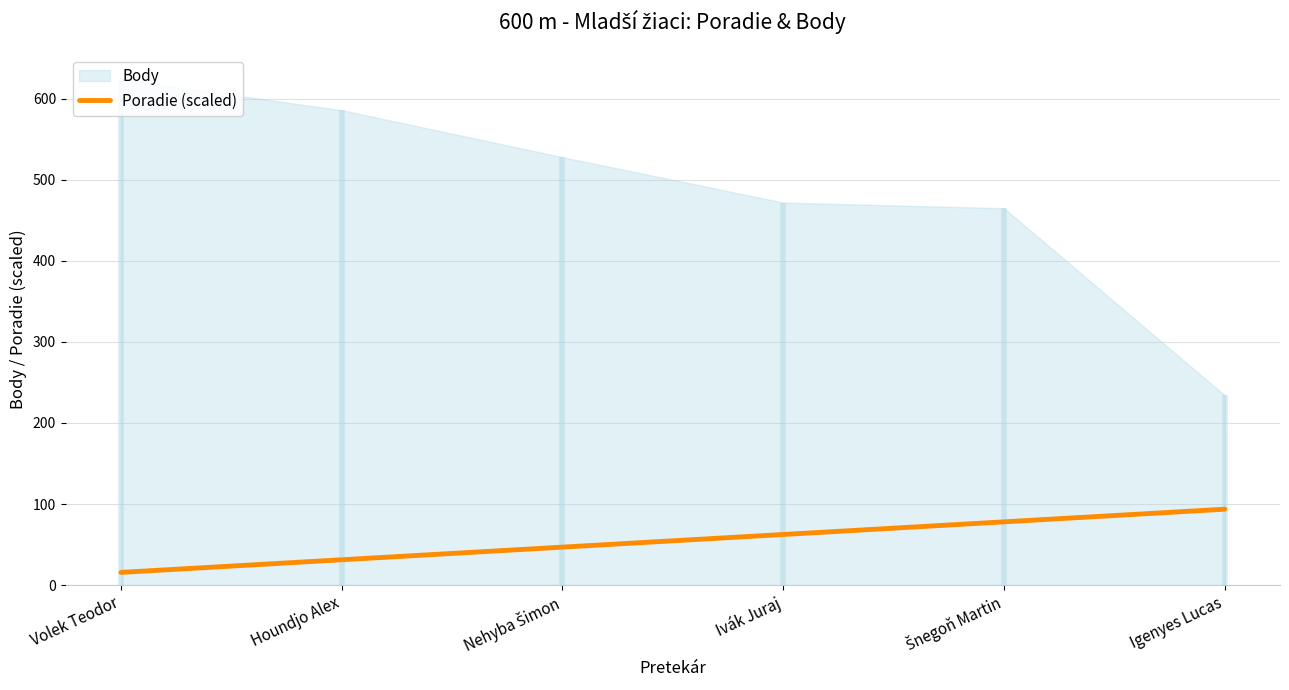

What is the value of the 6th point from the left?

93.6